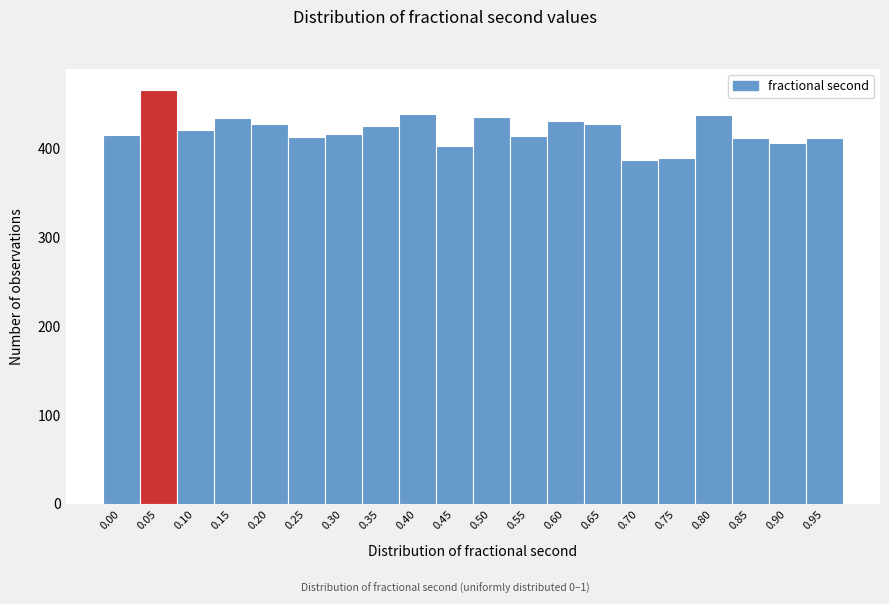

What is the change in value from 0.05 to 0.75?

-77